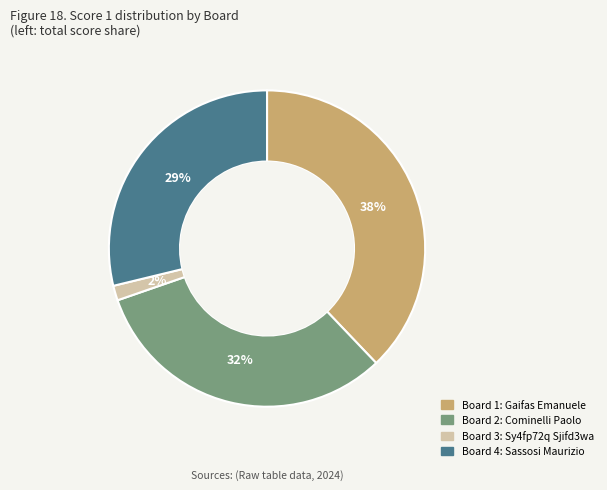

Does Board 3 account for over 50% of the chart?

No